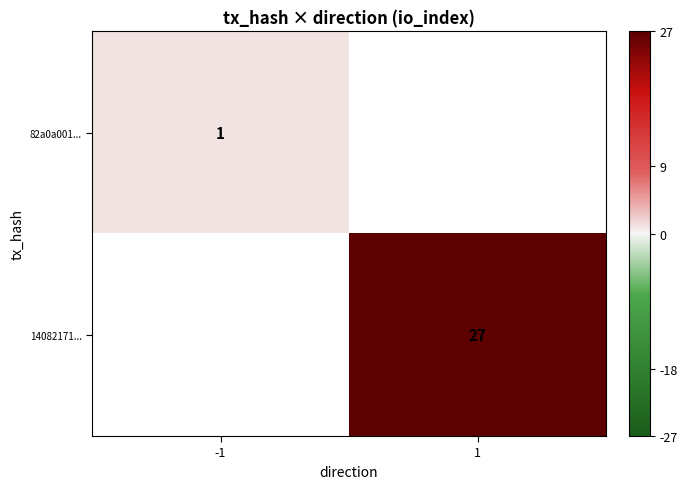

The 82a0a001... series shows 1.0 at -1. True or false?

True